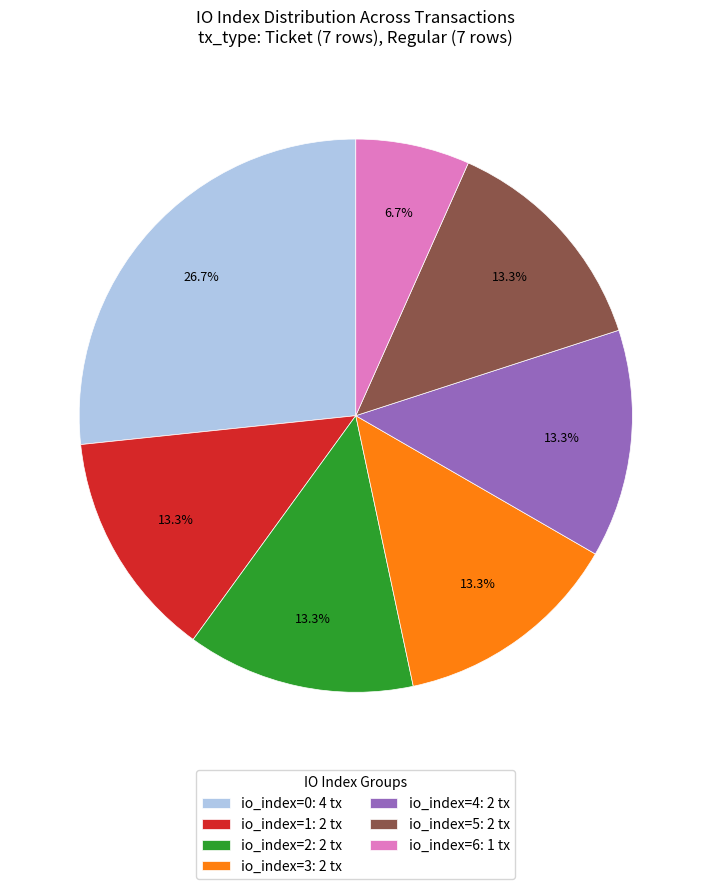

To the nearest percent, what is the average slice percentage?

14%